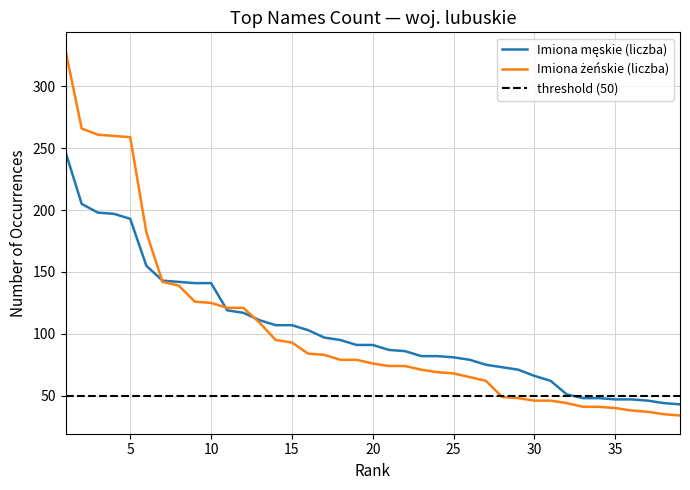

What is the difference between the maximum and minimum values in the Imiona męskie (liczba) series?

204